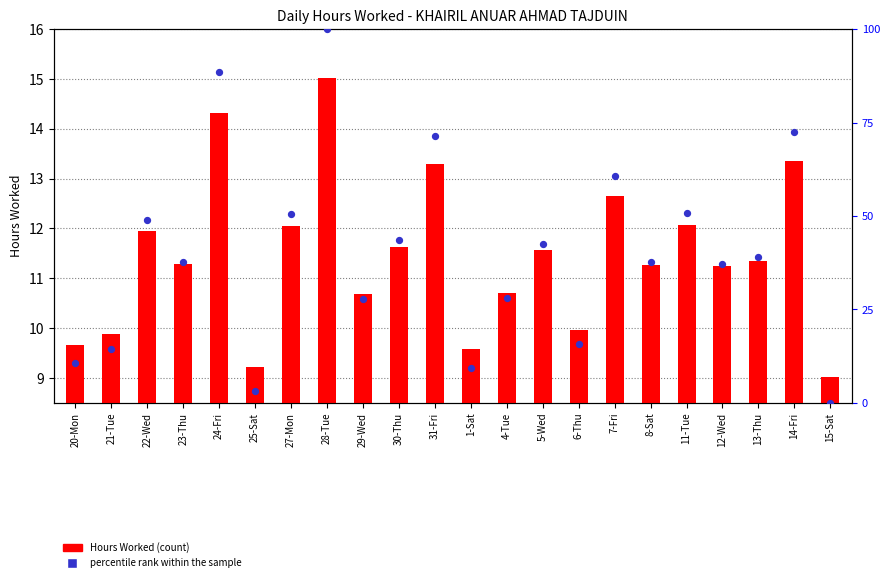

What are all the series names shown in the legend?

Hours Worked, percentile rank within the sample